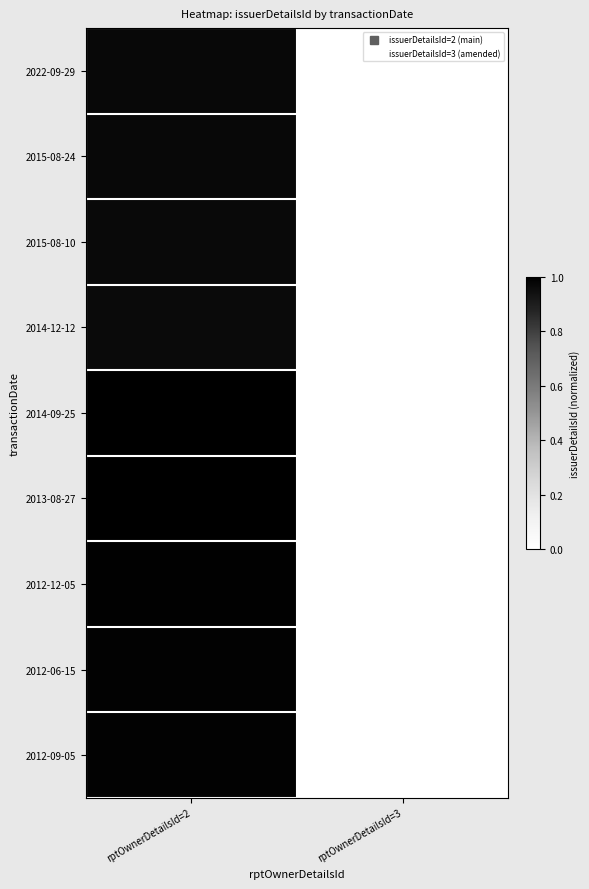

At how many categories does at least one series exceed 0?

2